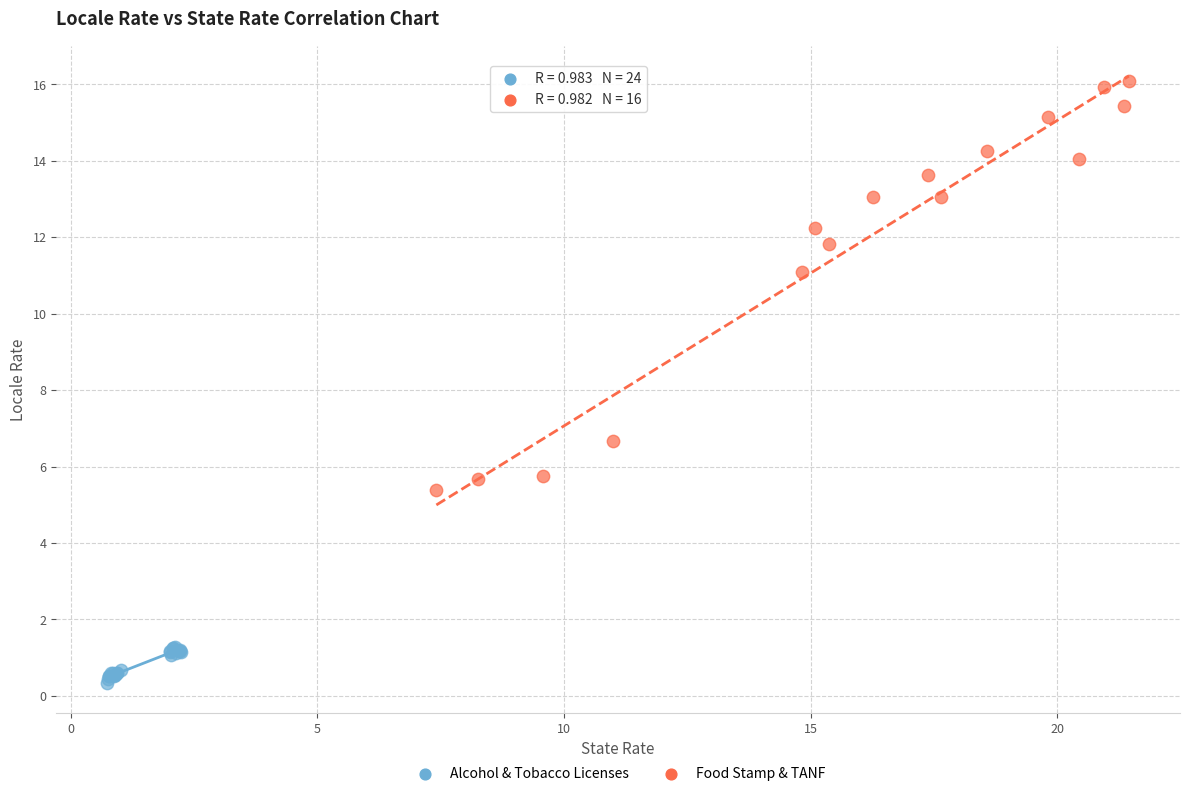

Which series has the widest spread of Y values?

Food Stamp & TANF